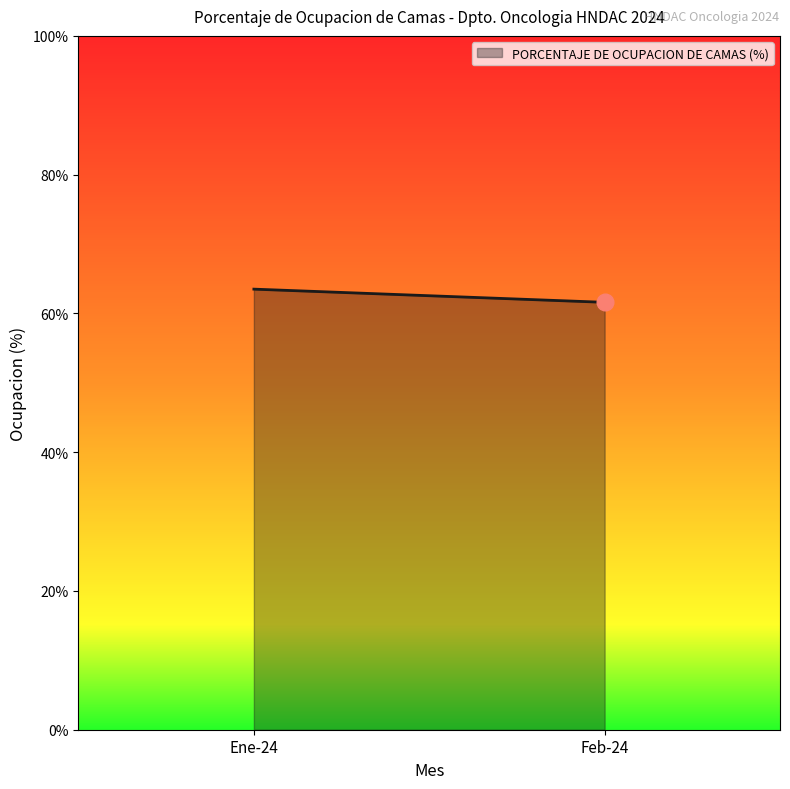

What is the label of the 2nd point from the left?

Feb-24